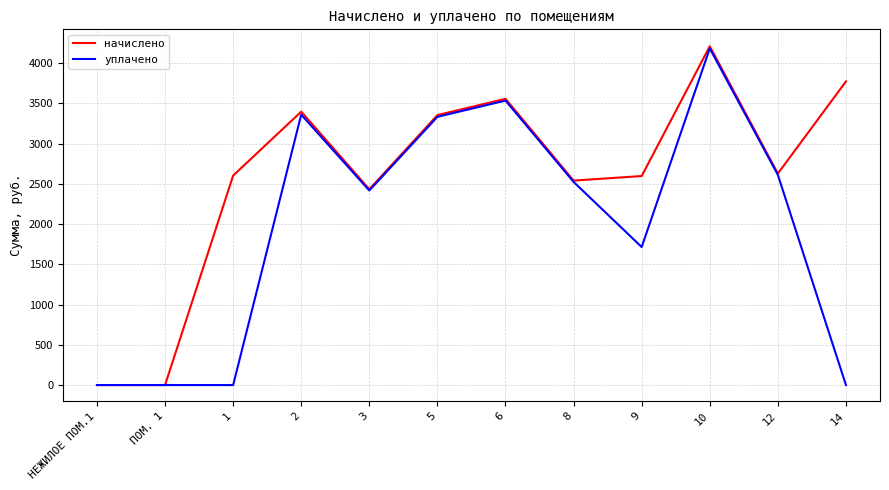

The value of начислено at 2 is 3398.1. True or false?

True